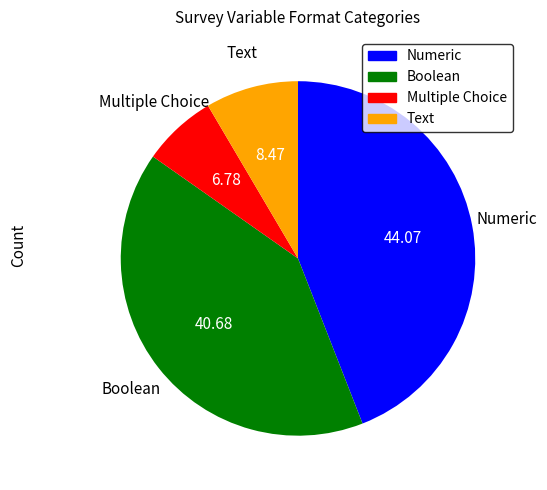

Rank the categories by value from lowest to highest.

Multiple Choice, Text, Boolean, Numeric